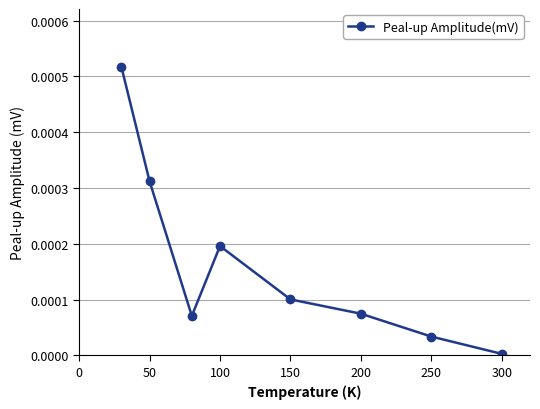

How many interior local valleys (lower than both neighbors) does the data have?

1